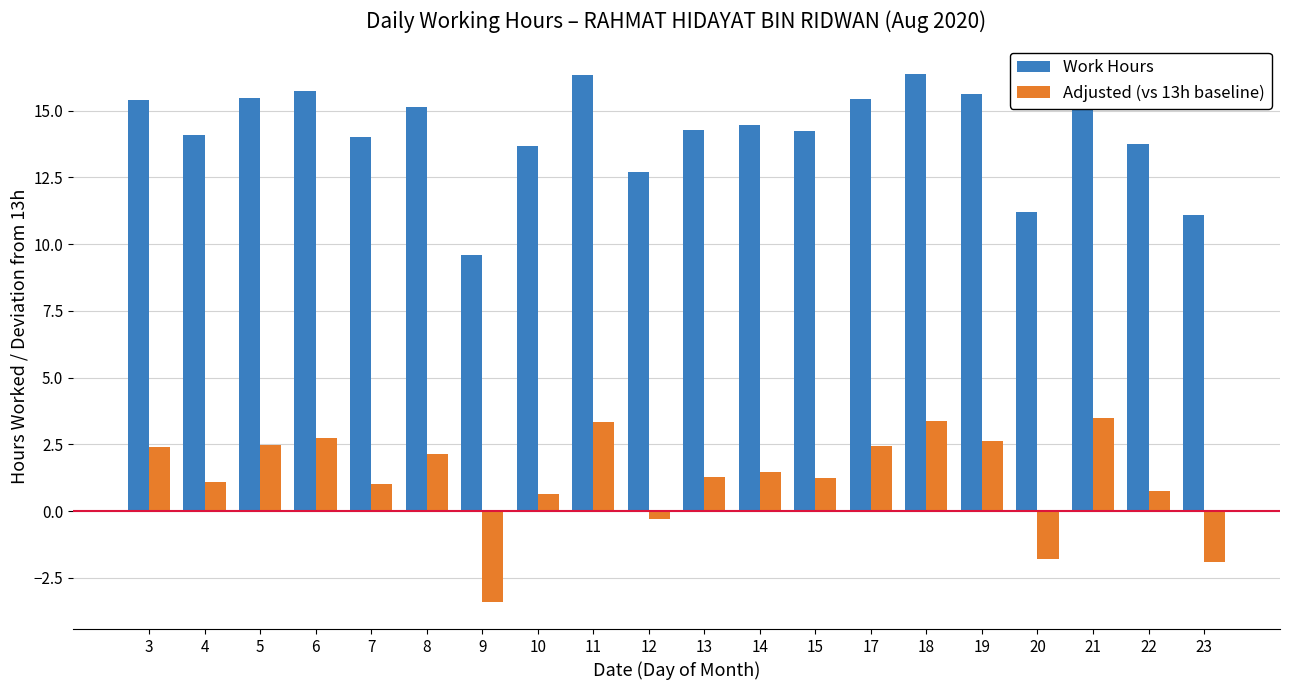

At which label is Adjusted (vs 13h baseline) closest to 0?

12